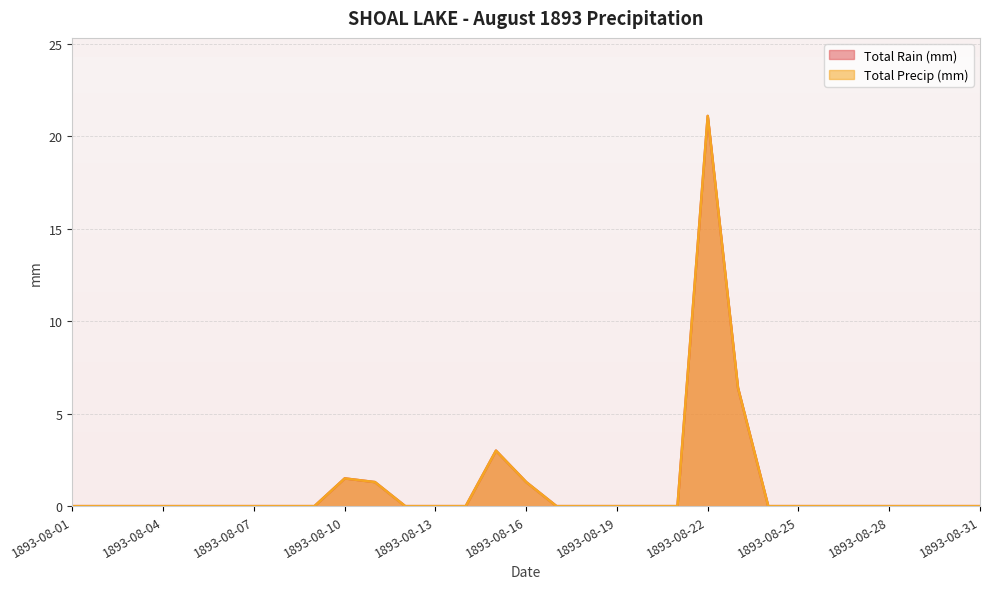

The Total Precip (mm) series shows 0.8 at 1893-08-11. True or false?

False